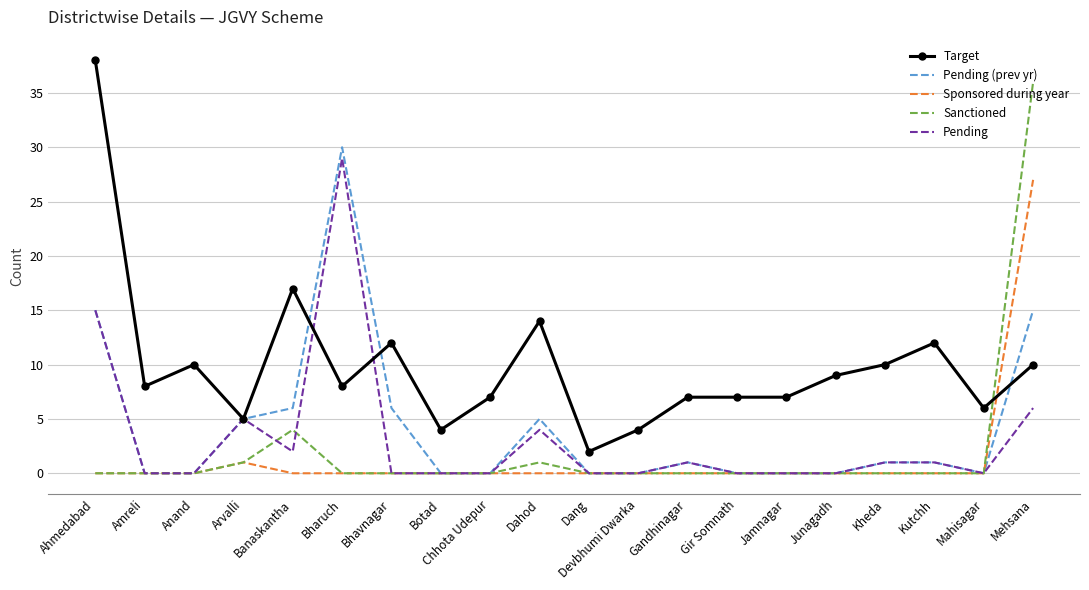

Is it true that Pending (prev yr) equals 15 at Mahisagar?

False